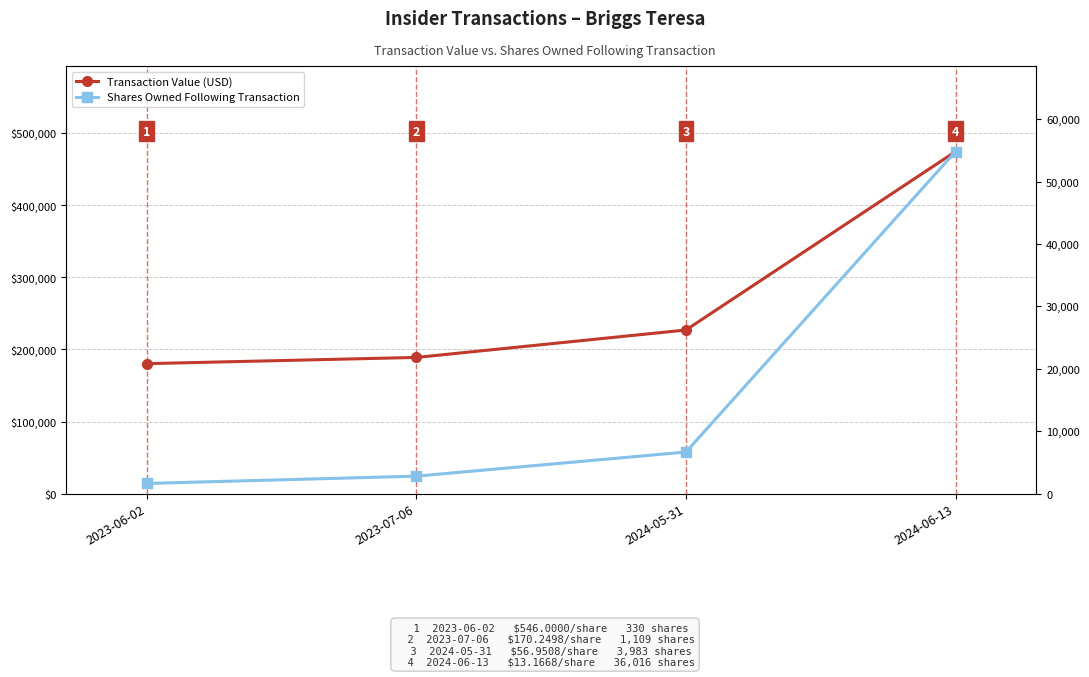

How many values in the Transaction Value (USD) series exceed 226835?

1